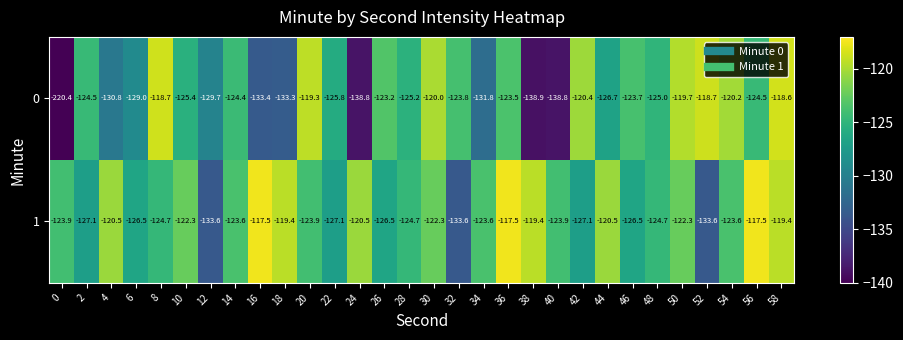

At which category is the sum across all series the highest?

58